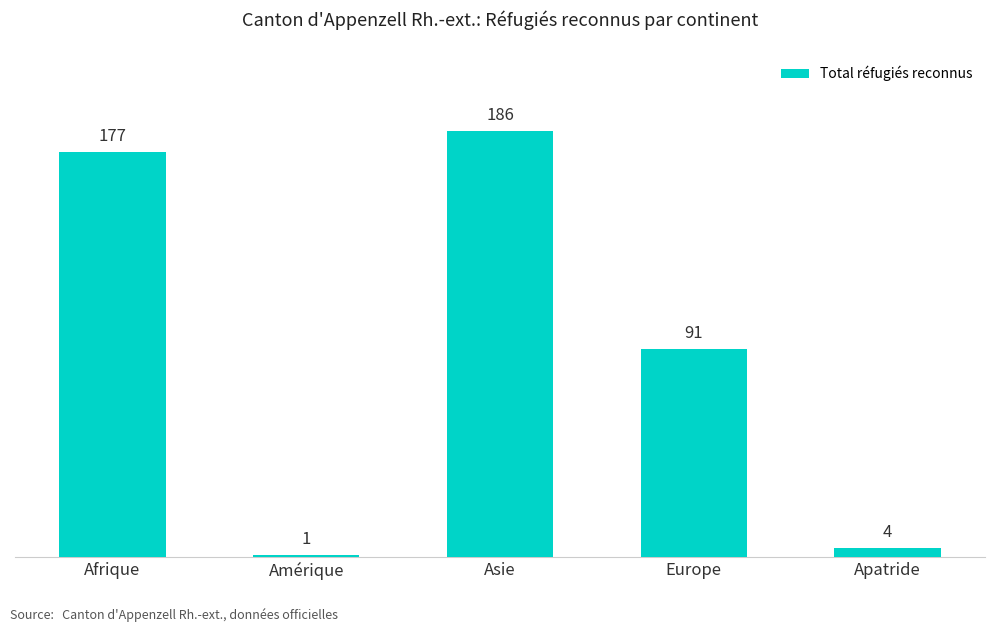

How many series are shown in this chart?

1